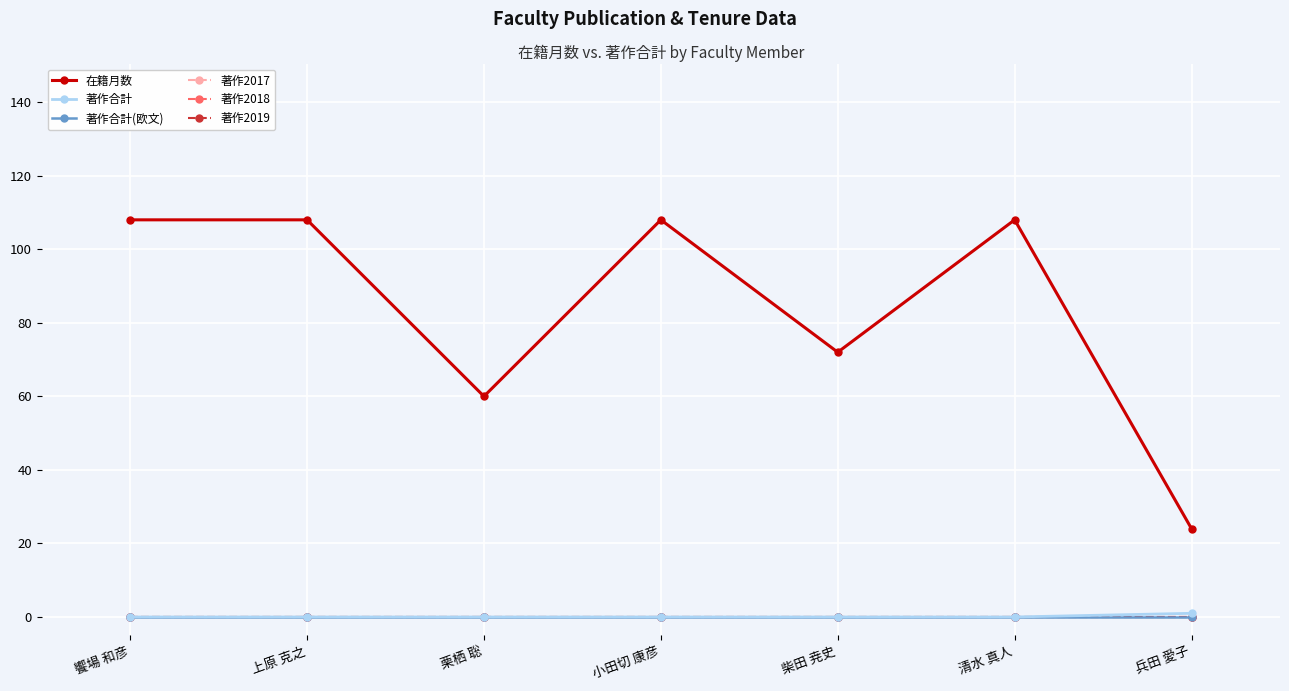

Does the chart have visible grid lines?

Yes